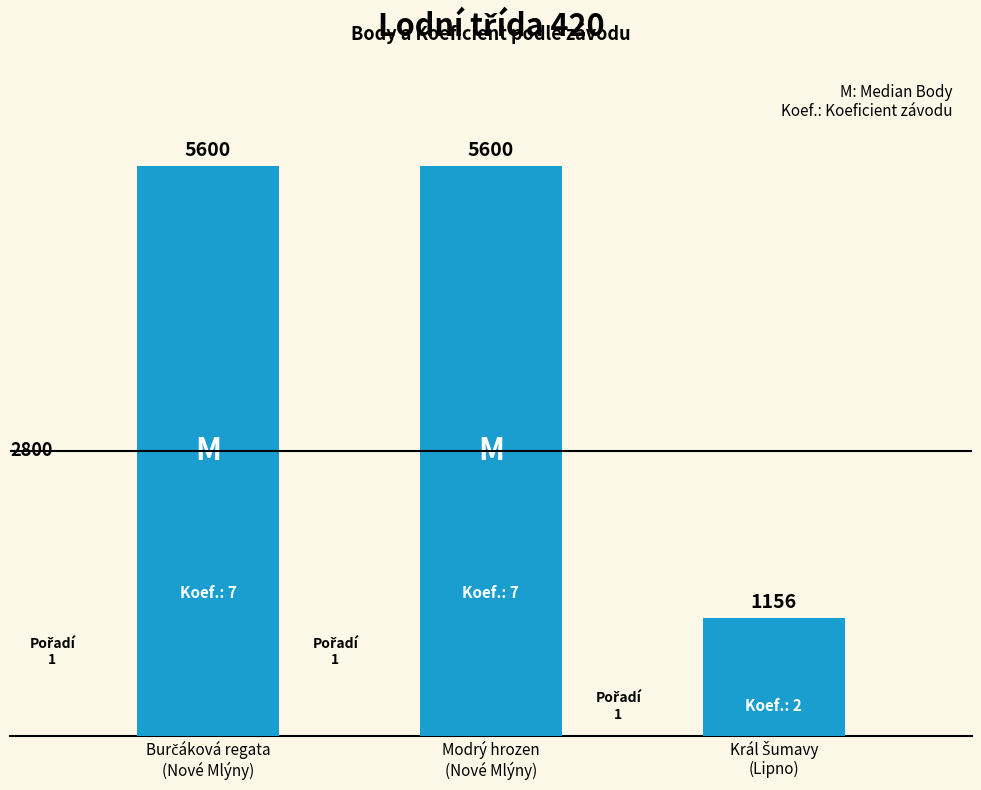

What is the sum of all values?

12356